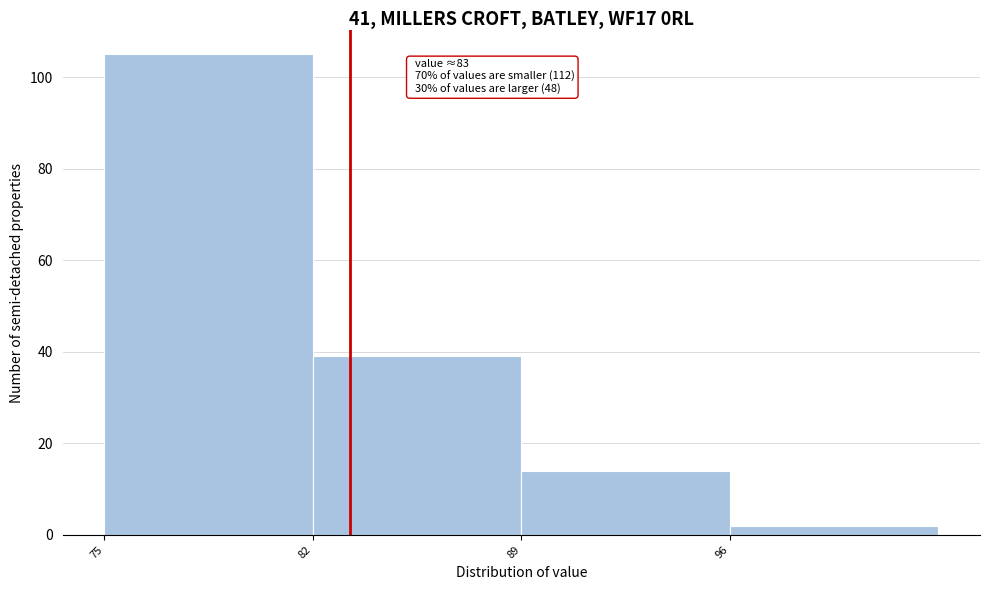

Which range on the x-axis has the tallest bar?

75 to 82